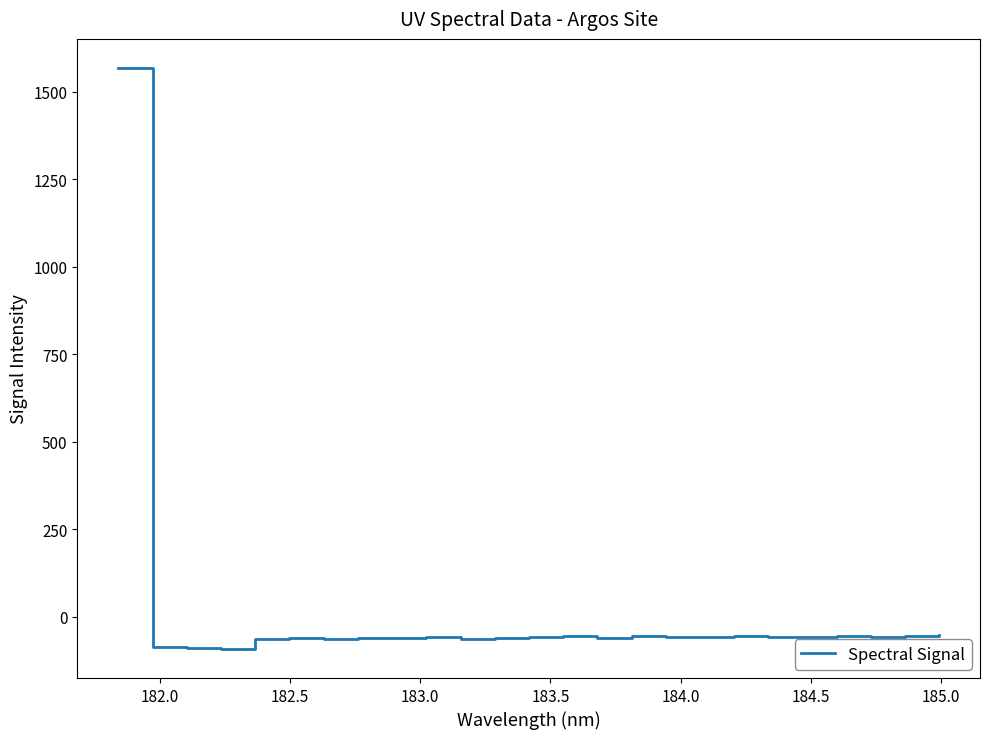

What is the greatest value displayed?

1568.1